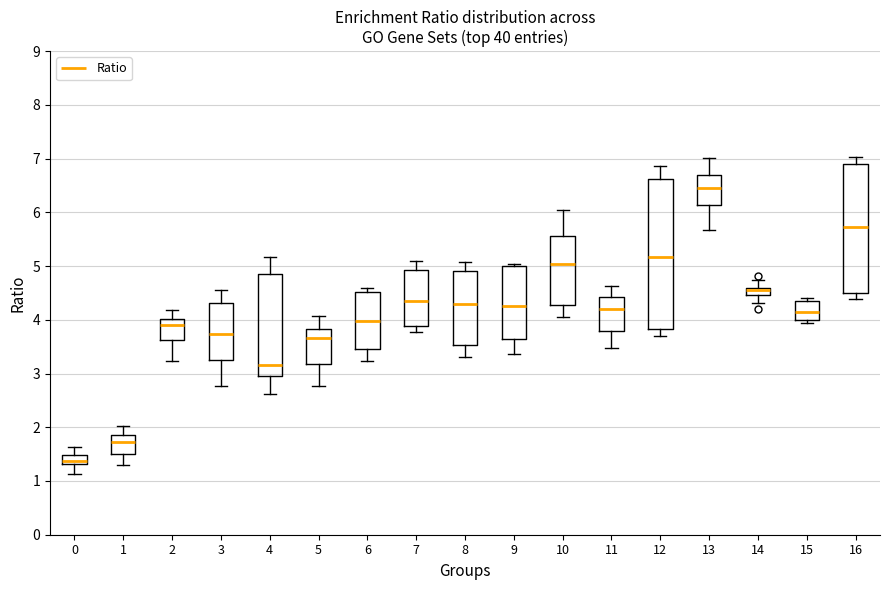

Comparing the boxes themselves (not the whiskers), which one is the tallest?

12